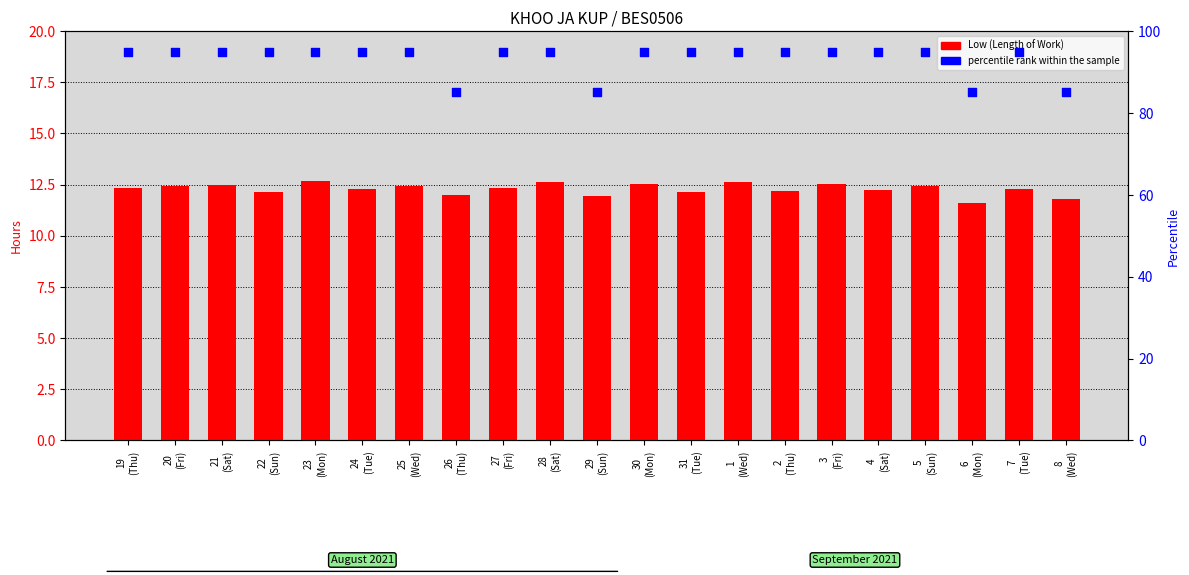

Is the value of percentile rank within the sample at 31
(Tue) greater than the value of Low (Length of Work) at 20
(Fri)?

Yes